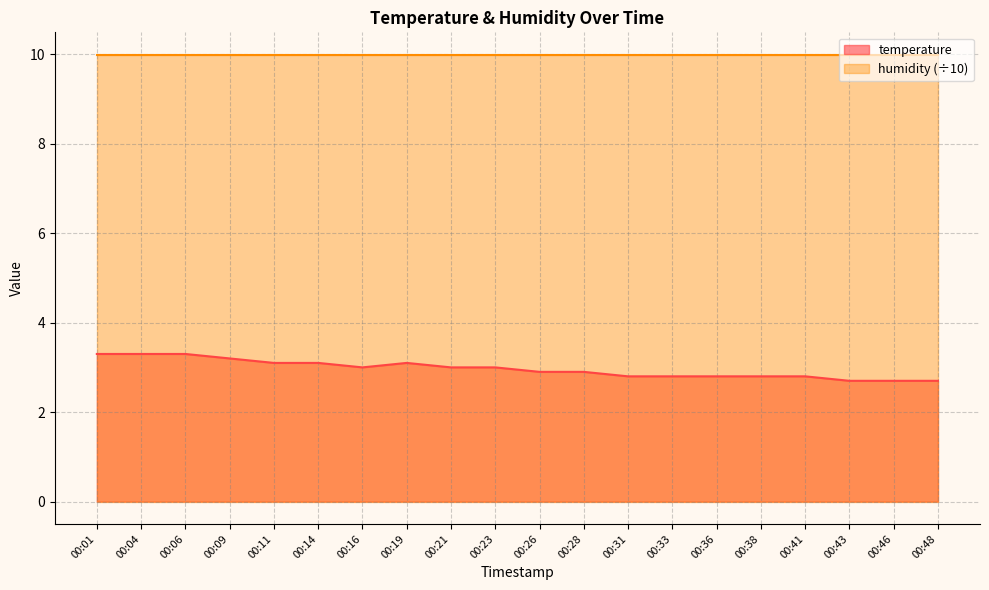

Is it true that the value at 00:11 is 3.1?

True